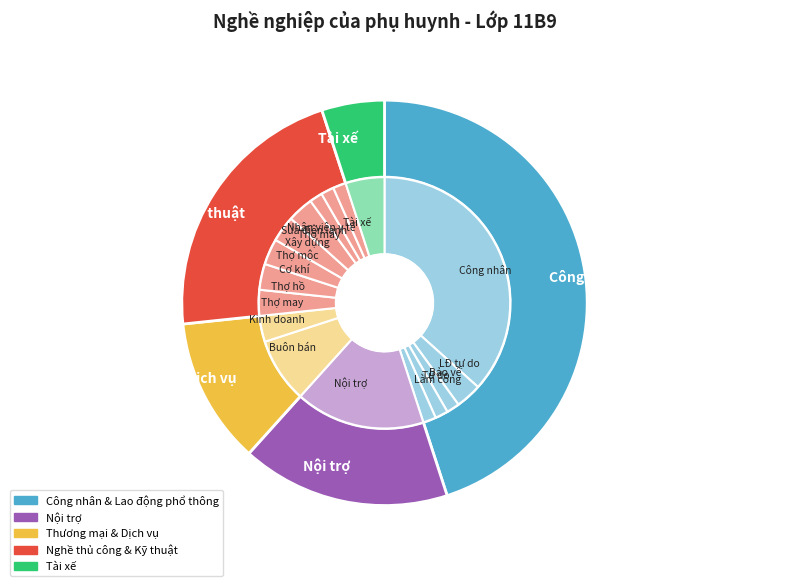

To the nearest percent, what is the difference between the Buôn bán and LĐ tự do slice percentages?

5%